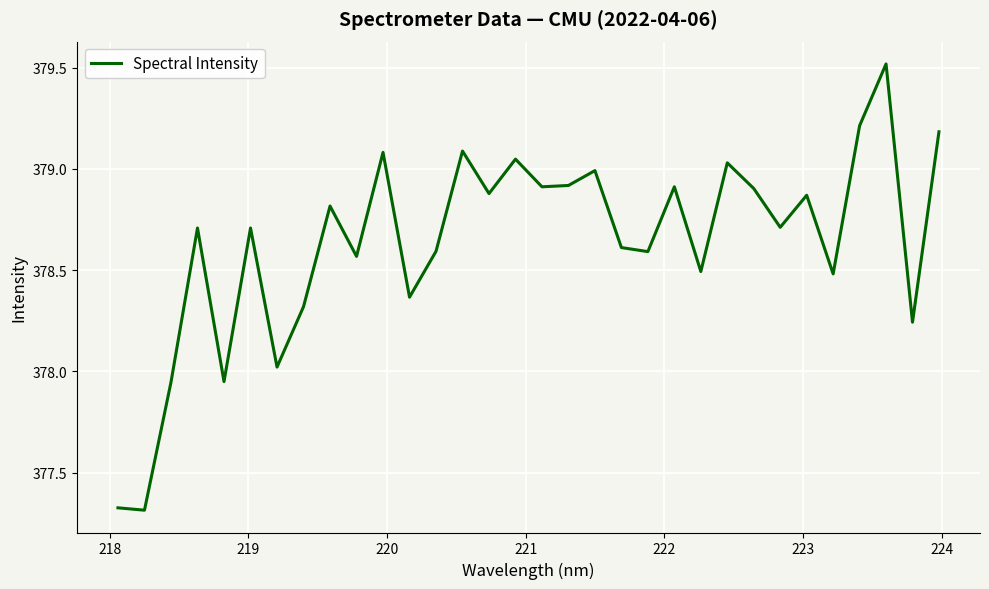

What is the maximum value shown in the chart?

379.5